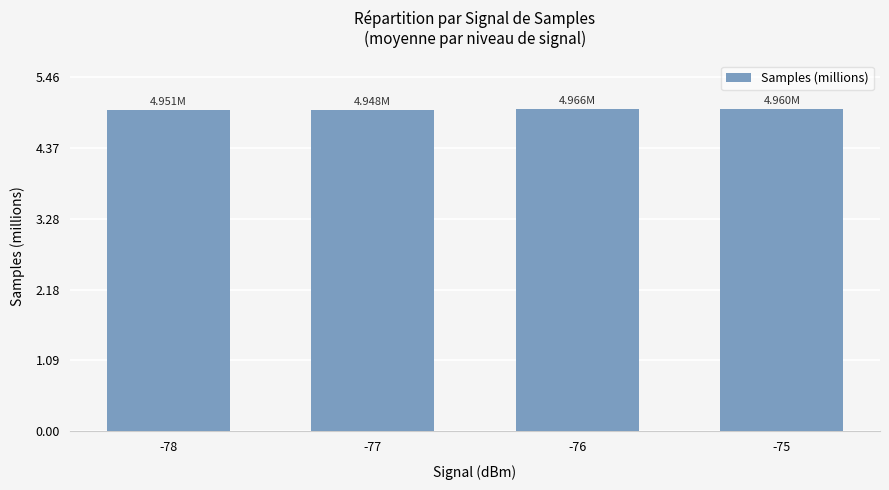

True or false: the data shows 3.2 at -75.

False